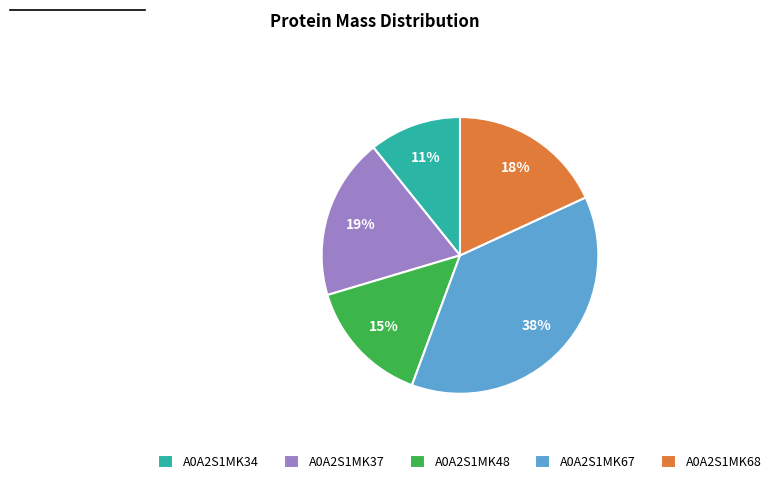

True or false: A0A2S1MK34 accounts for 19% of the total.

False